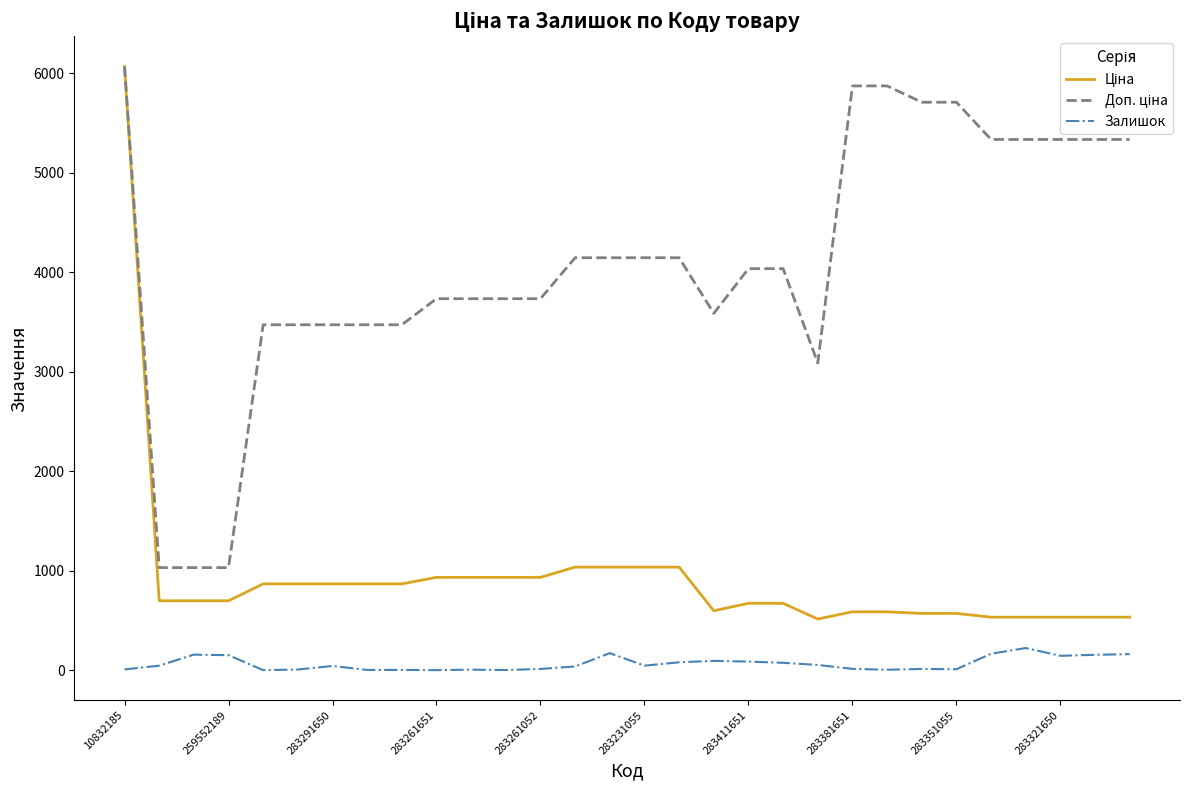

Count the number of categories in the chart.

30